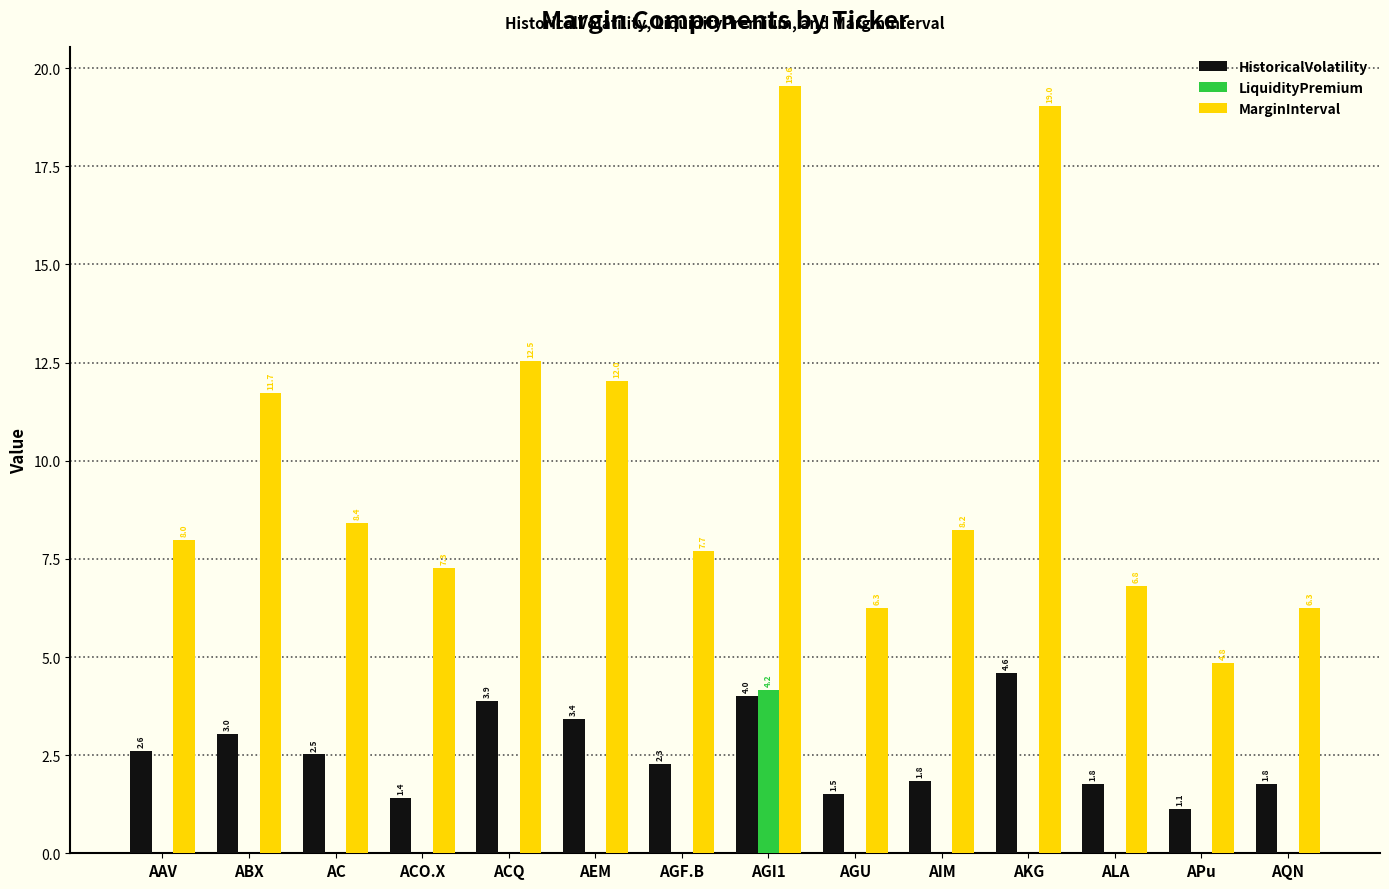

The value of LiquidityPremium at AKG is -1.4. True or false?

False